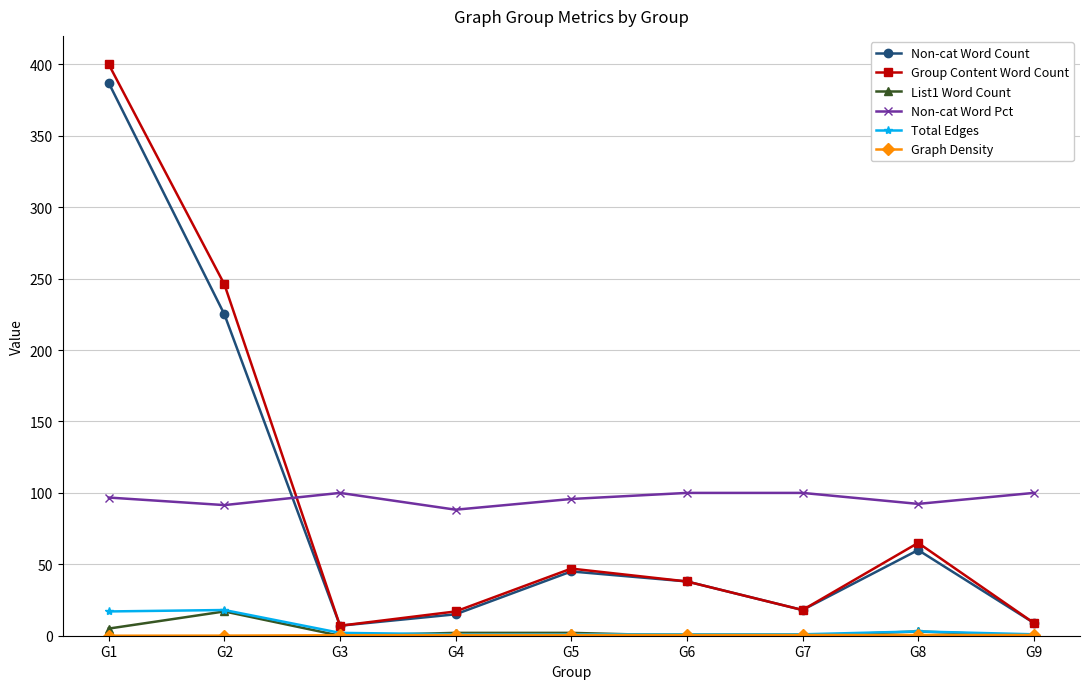

At which category does the chart reach its peak across all series?

G1